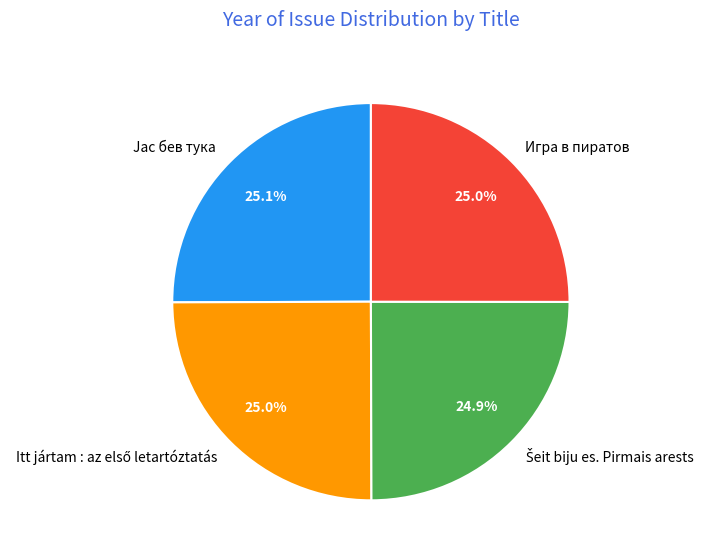

What portion of the pie excludes Jас бев тука?

74.9%